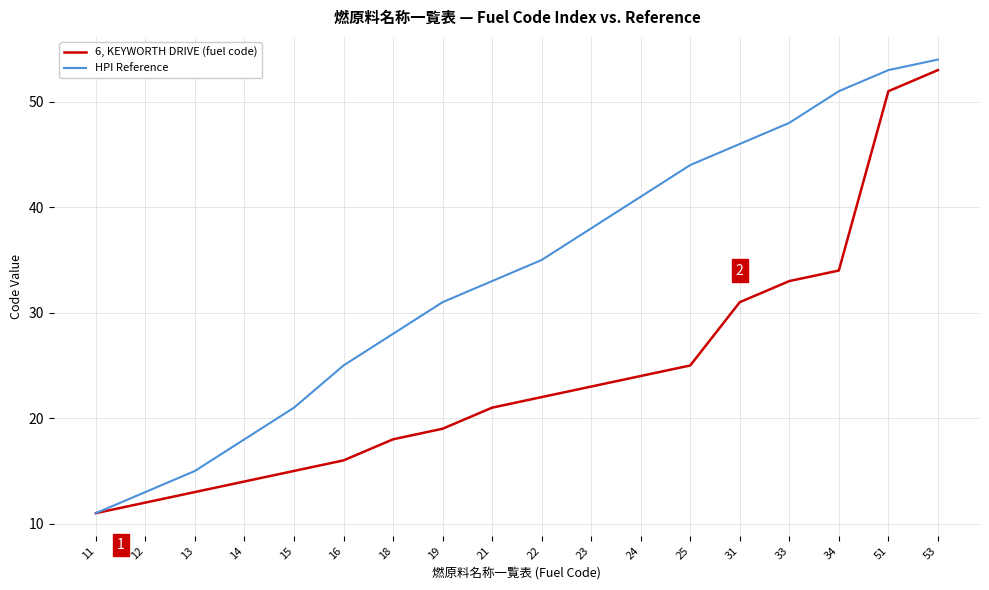

Which series changed the most between 15 and 25?

HPI Reference